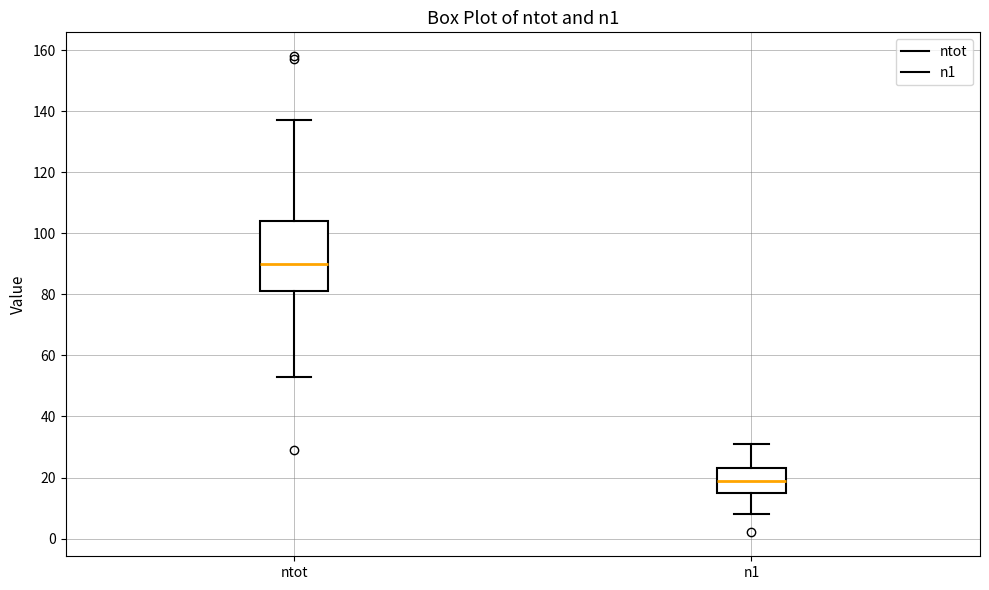

Where is the lower edge of the box for n1 on the y-axis? The values are not printed on the chart, so give them approximately, as read against the axis.

16